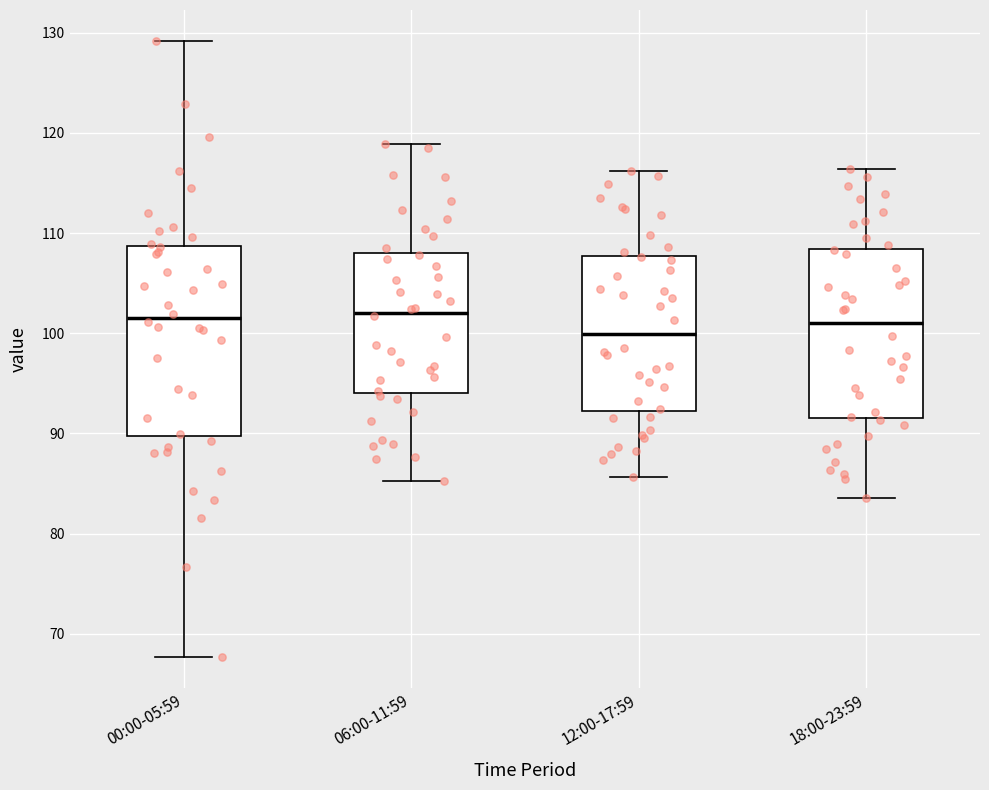

Reading left to right, read every box against the y-axis: the position of its median line, the range the box covers, and the ends of its whiskers. The values are not printed on the chart, so give them approximately, as read against the axis.

00:00-05:59: median 102, box 90 to 109, whiskers 68 to 129
06:00-11:59: median 102, box 94 to 108, whiskers 85 to 119
12:00-17:59: median 100, box 92 to 108, whiskers 86 to 116
18:00-23:59: median 101, box 92 to 108, whiskers 84 to 116